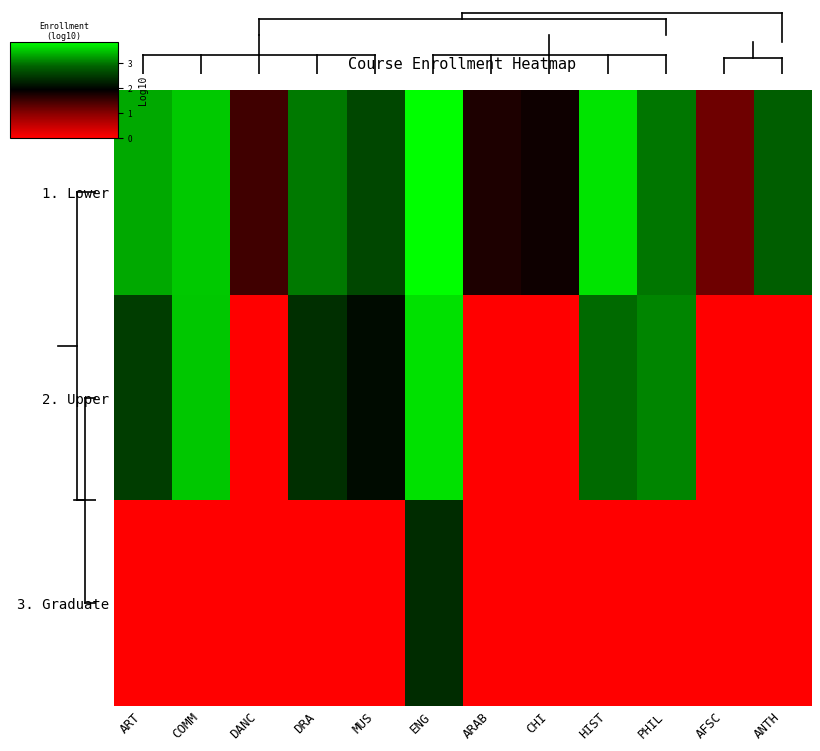

At COMM, list the series in order from smallest to largest.

3. Graduate, 2. Upper, 1. Lower